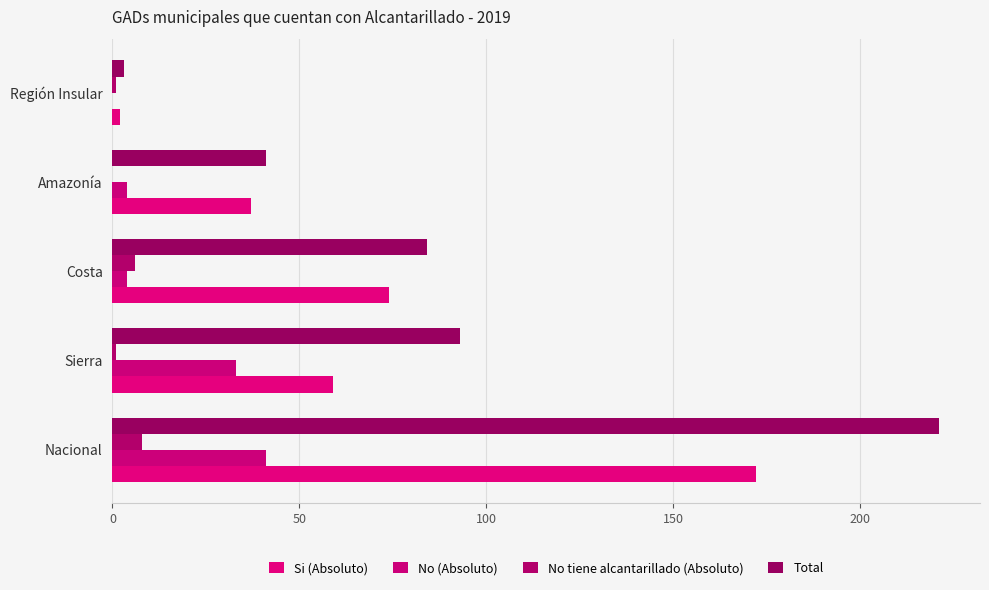

Rank the series by their average value, from lowest to highest.

No tiene alcantarillado (Absoluto), No (Absoluto), Si (Absoluto), Total